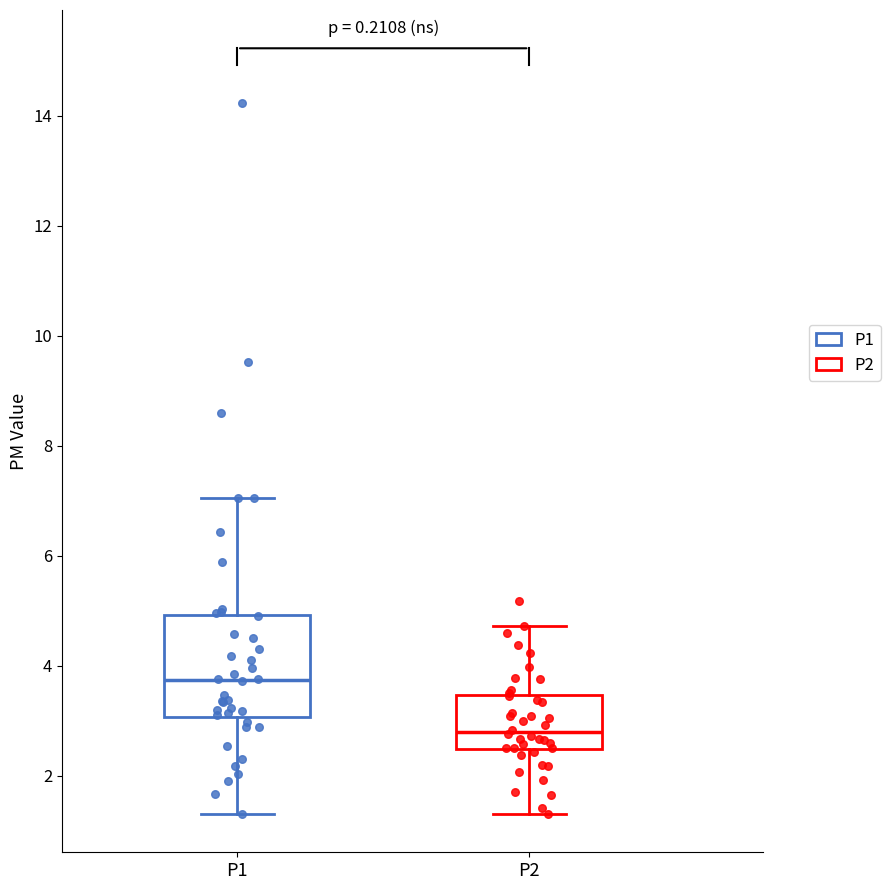

Which box has the highest median line?

P1